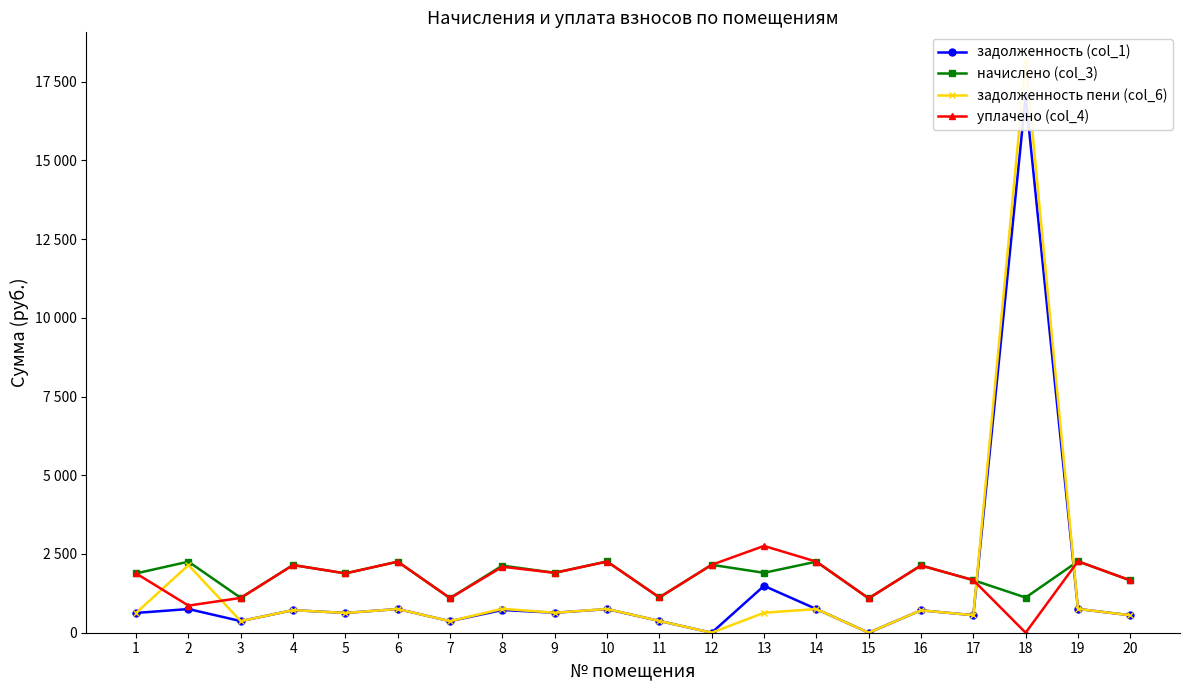

List the labels in order of начислено (col_3) value, largest first.

19, 10, 2, 6, 14, 12, 4, 16, 8, 9, 13, 1, 5, 17, 20, 11, 18, 3, 7, 15